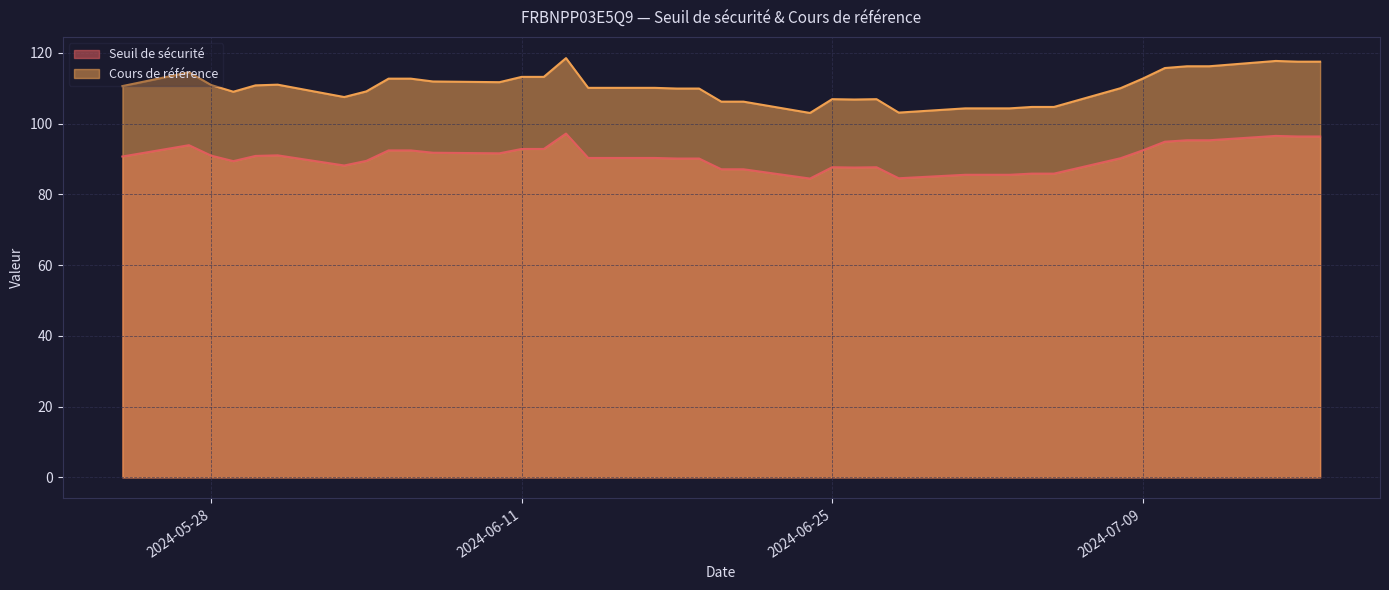

How many values in the Seuil de sécurité series exceed 90?

24